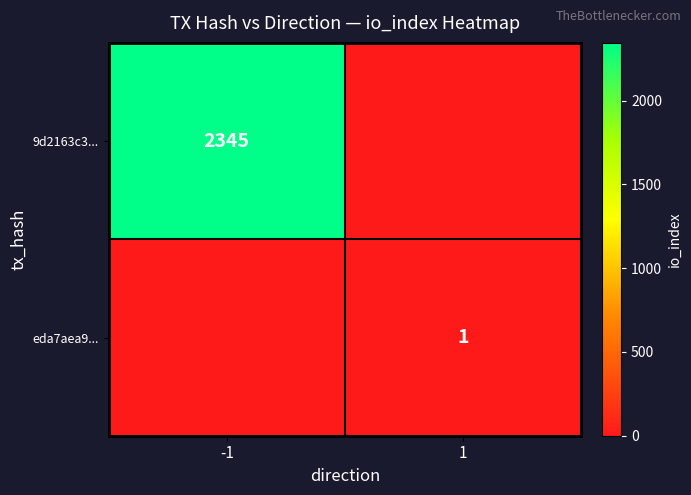

At how many categories does at least one series exceed 243?

1